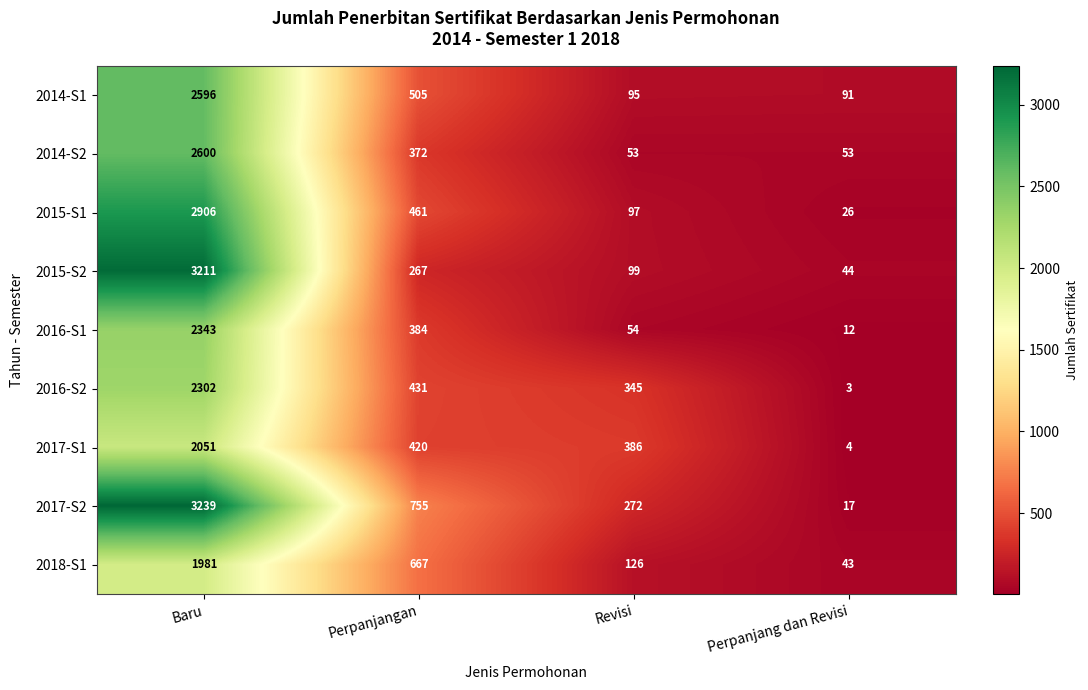

What is the difference between the second highest and second lowest values in the 2015-S1 series?

364